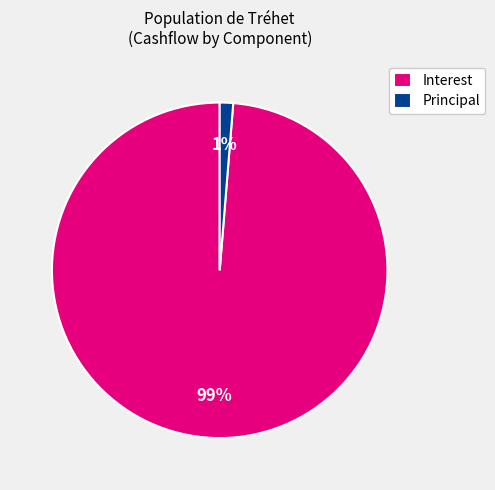

To the nearest percent, what is the combined percentage of Interest and Principal?

100%